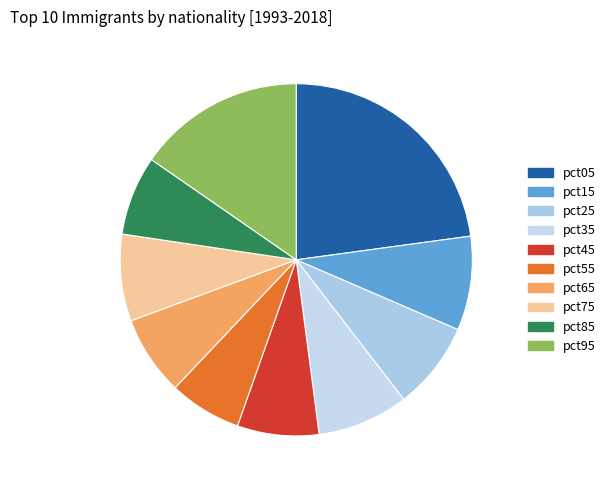

Count the number of slices in the pie.

10